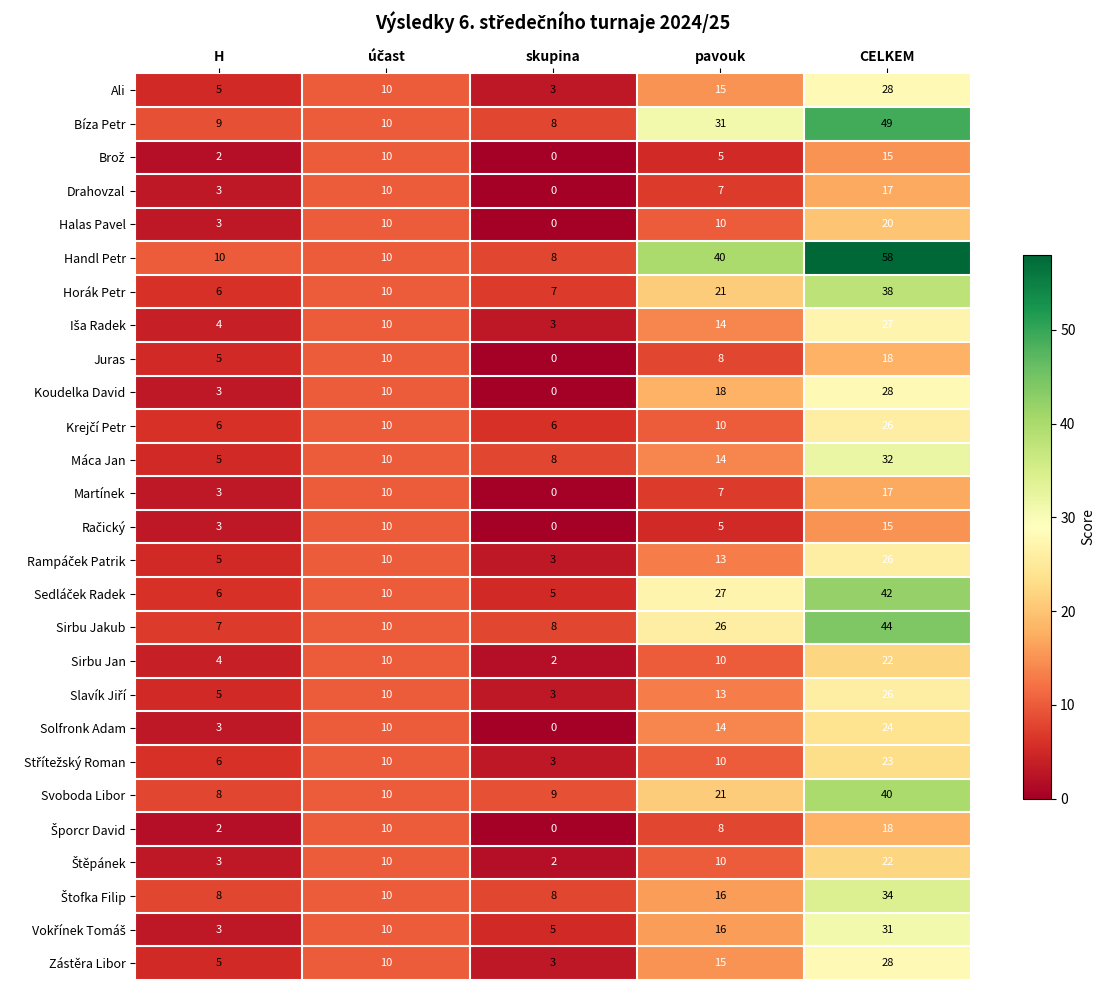

Where is Bíza Petr nearest to the value 28?

pavouk